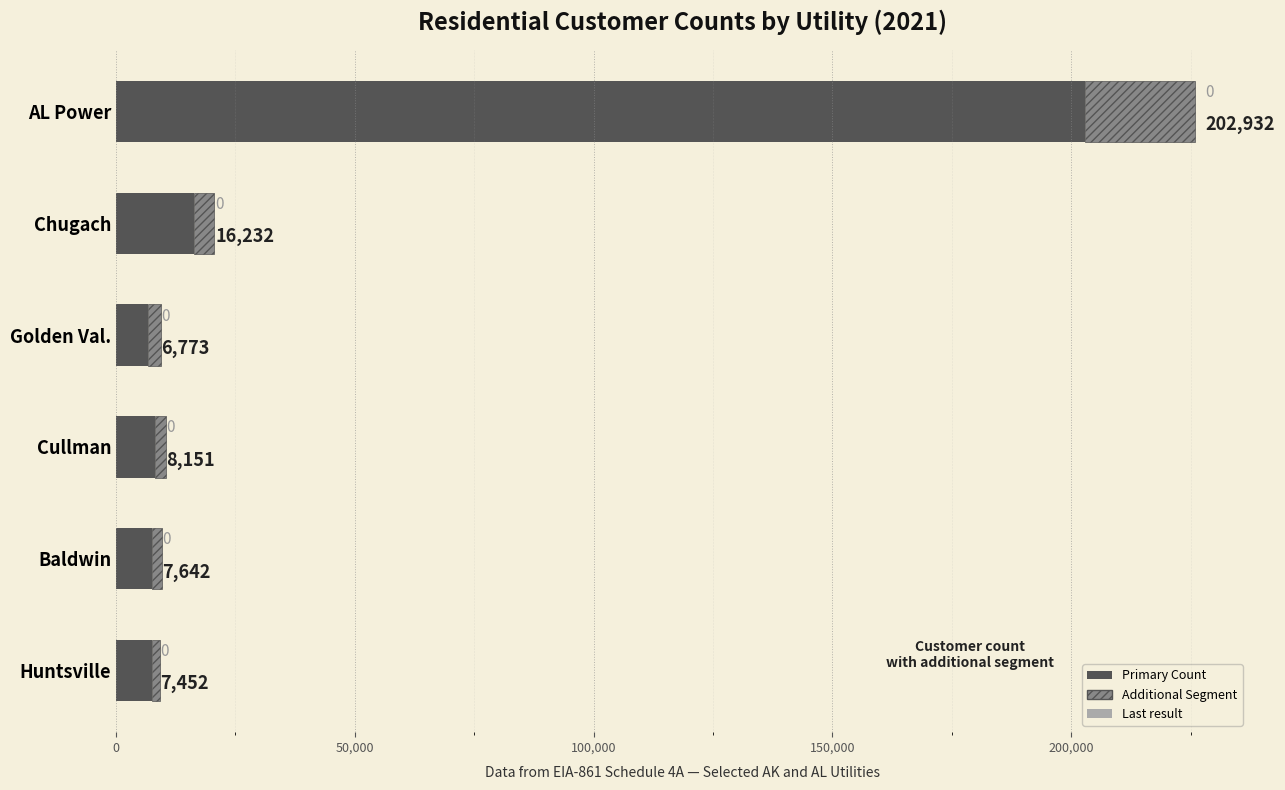

What is the sum of the values at Chugach and Cullman?

24383